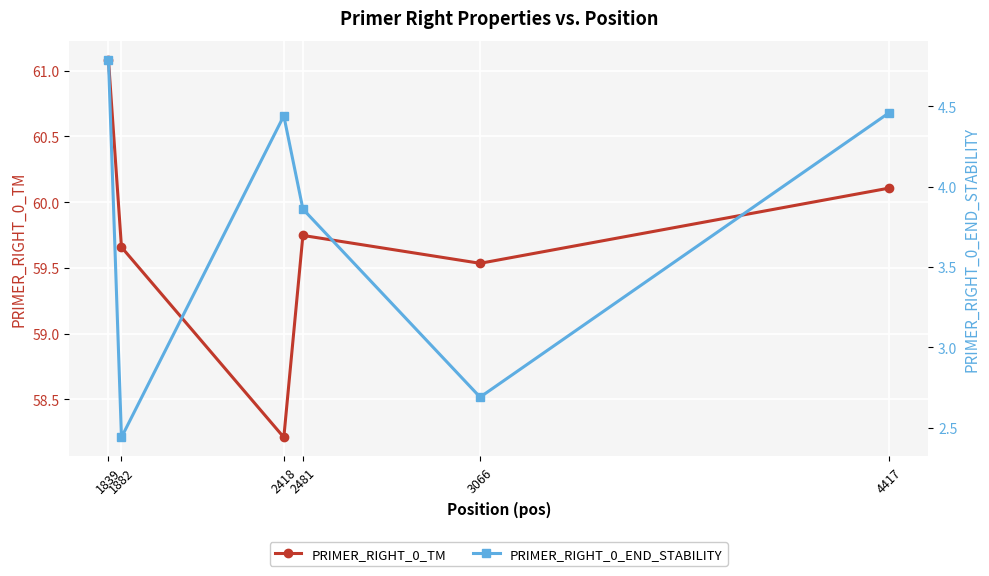

List the series in order of their peak value, highest first.

PRIMER_RIGHT_0_TM, PRIMER_RIGHT_0_END_STABILITY